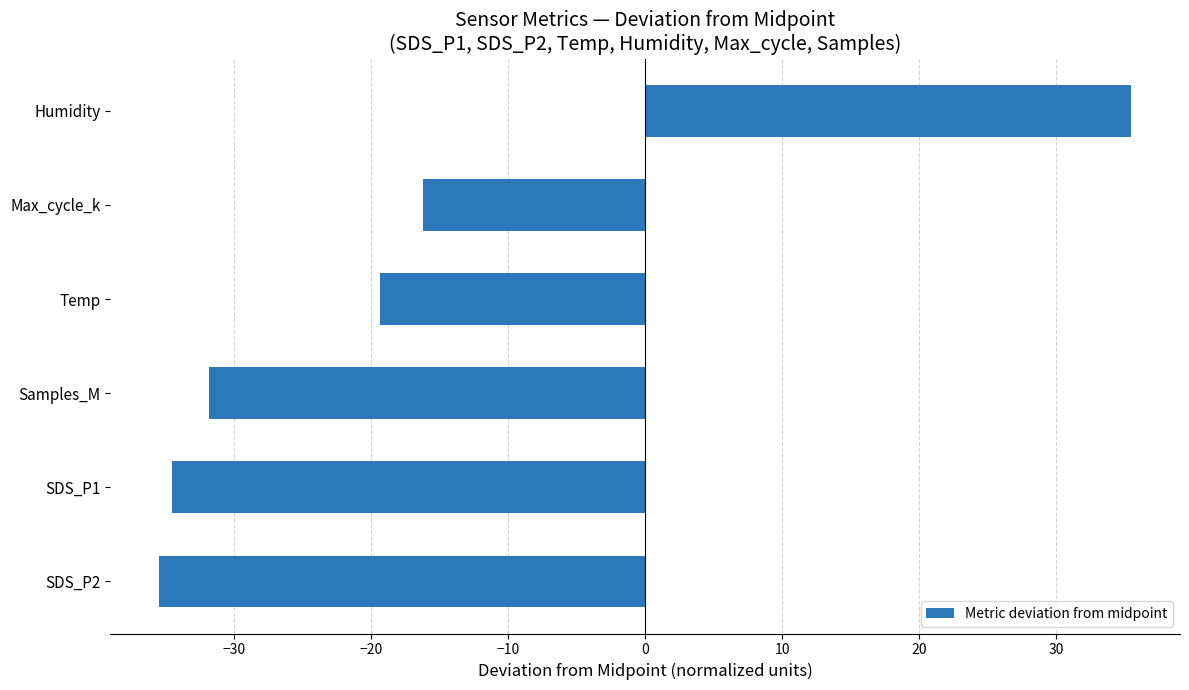

The chart shows a value of -53.7 at Samples_M. True or false?

False